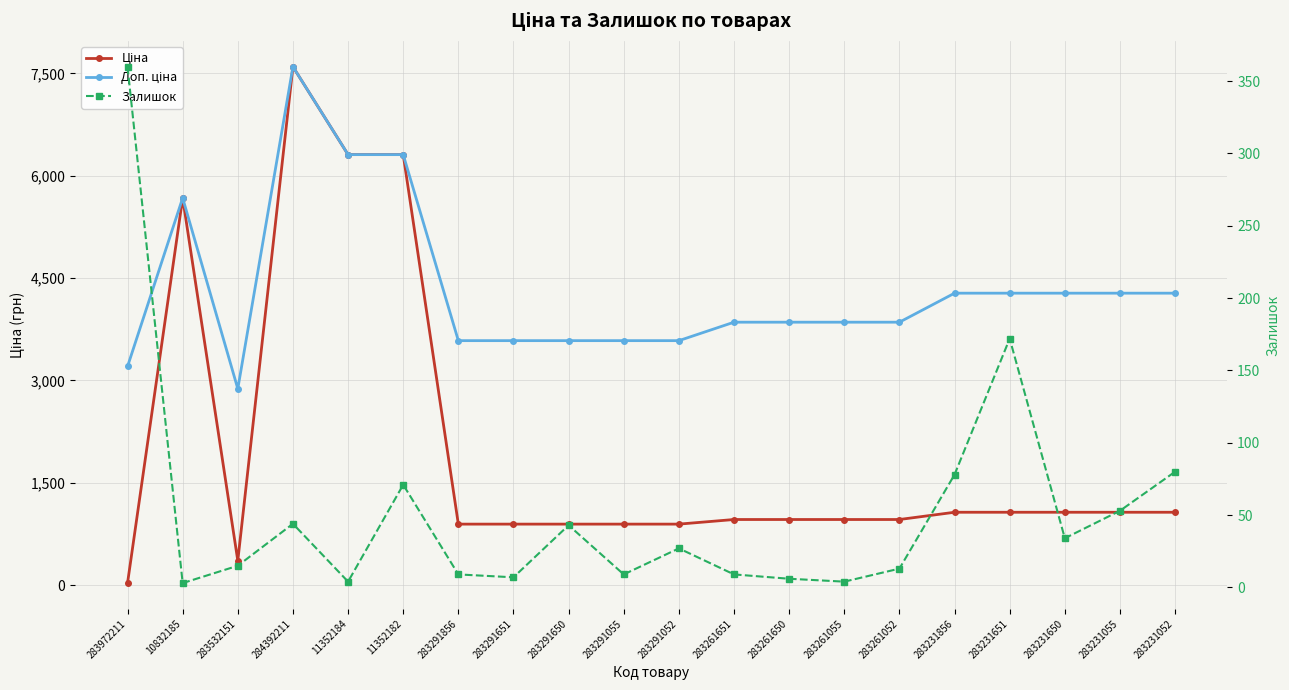

What is the approximate value of Ціна at 283231651?

1069.8